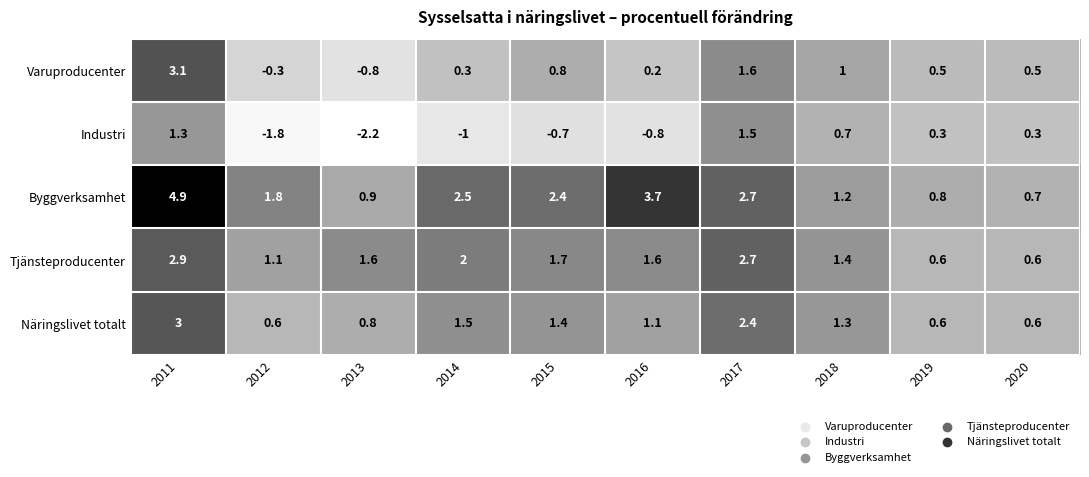

At which category is the sum across all series the highest?

2011